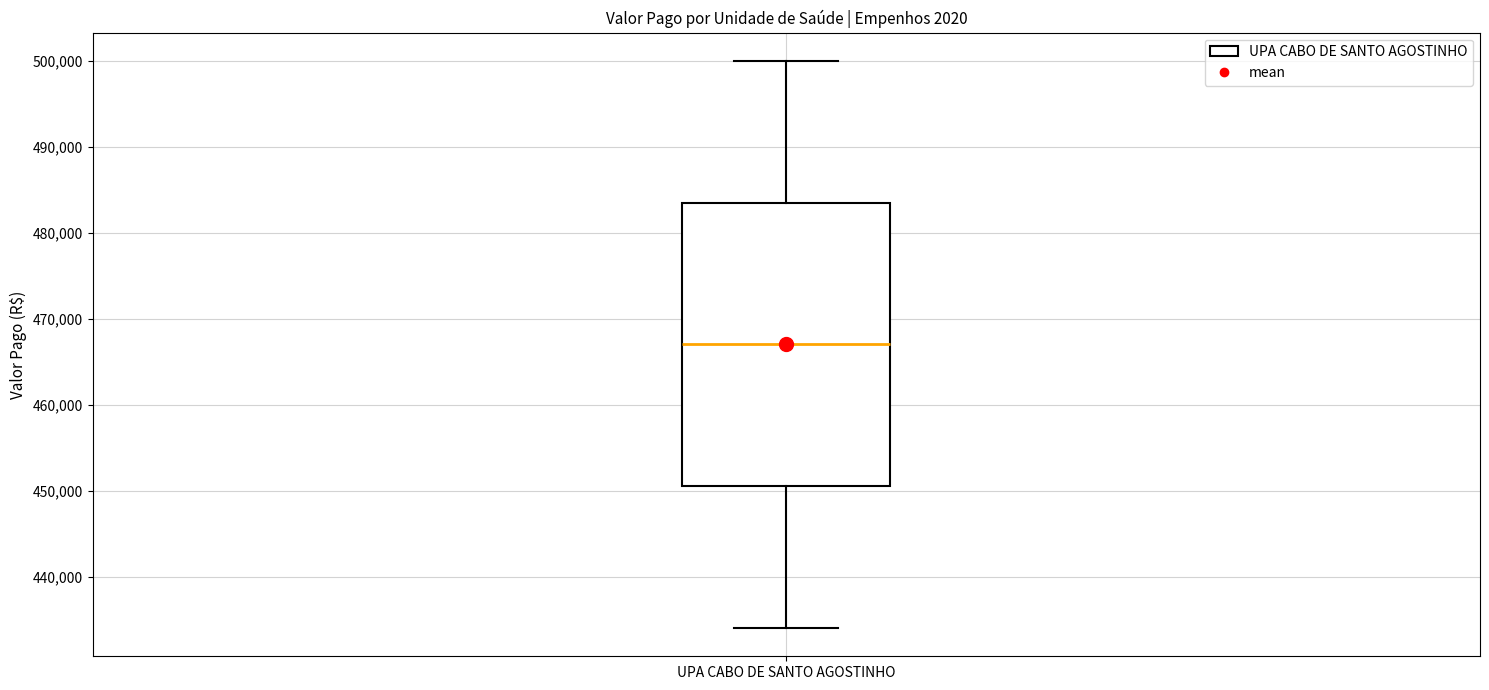

Where is the lower edge of the box for UPA CABO DE SANTO AGOSTINHO on the y-axis? The values are not printed on the chart, so give them approximately, as read against the axis.

451000